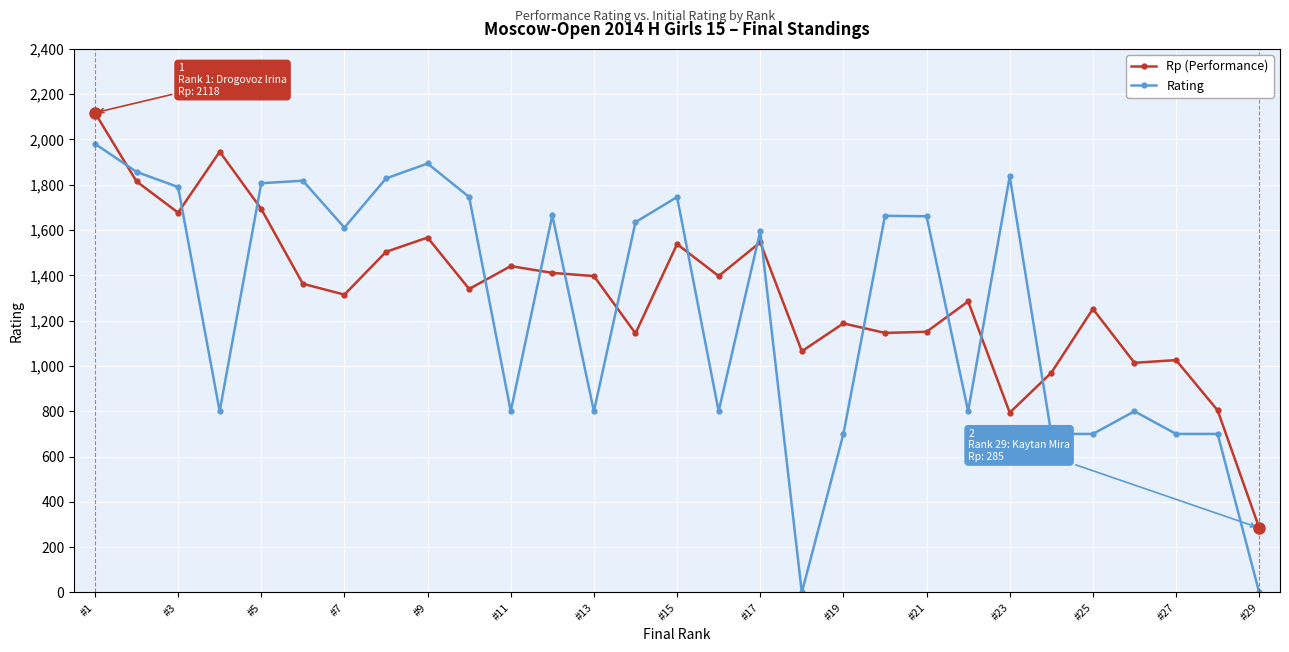

Rank the series by their maximum value, from lowest to highest.

Rating, Rp (Performance)